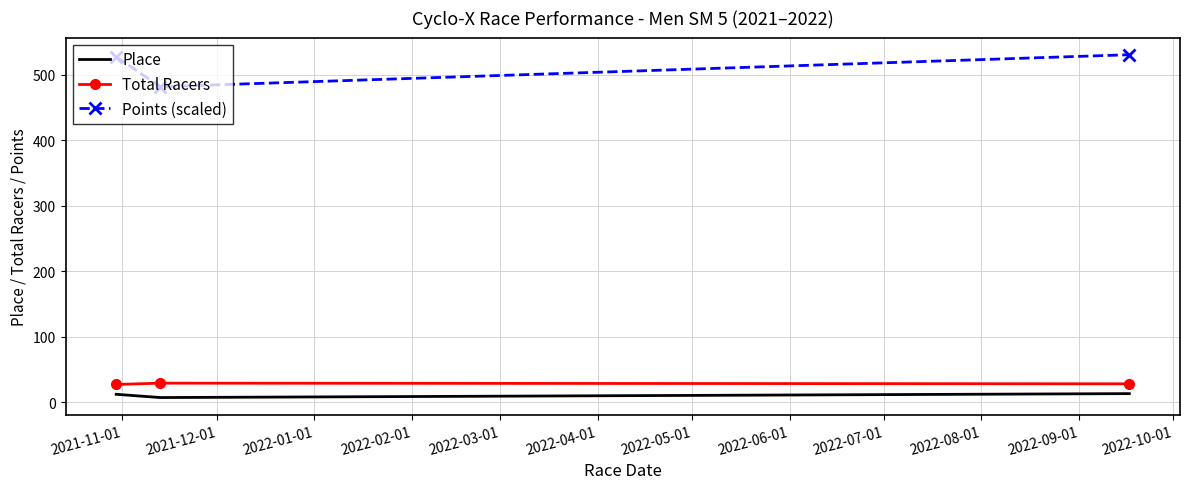

Which series has the largest range (max minus min)?

Points (scaled)